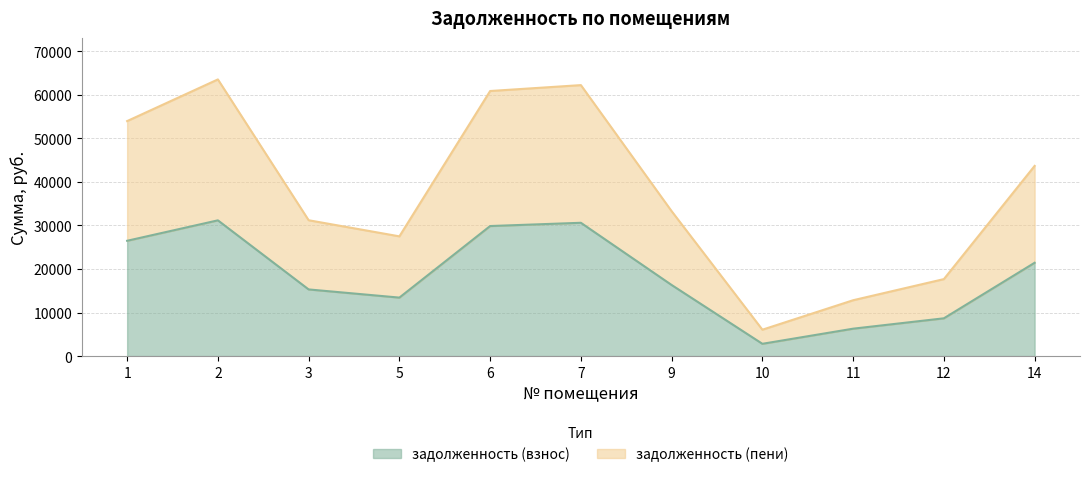

List the labels in order of задолженность (взнос) value, largest first.

2, 7, 6, 1, 14, 9, 3, 5, 12, 11, 10